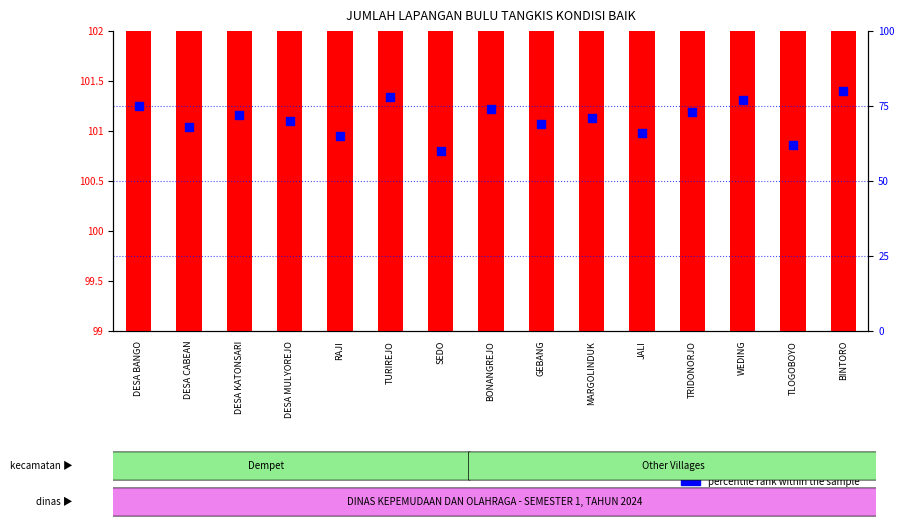

Which series contains the highest Y value?

count